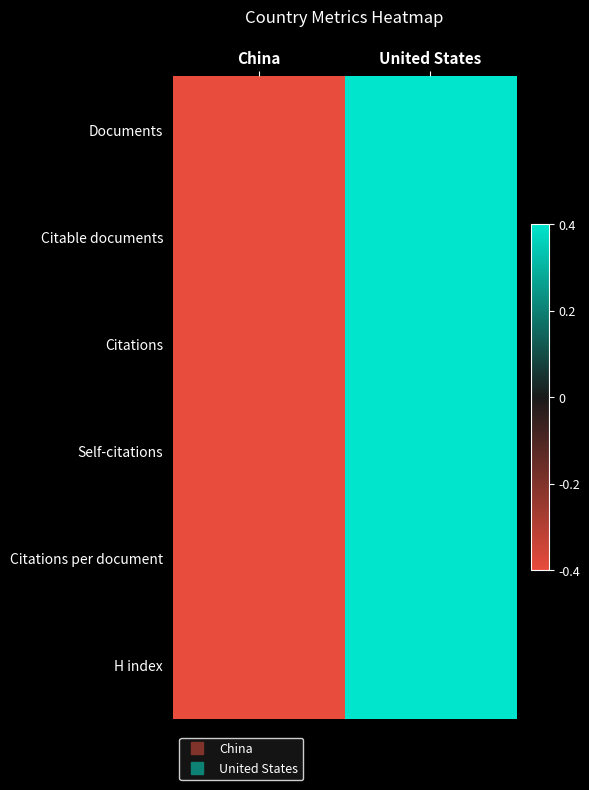

Reading left to right, transcribe all the data shown in this chart.

Documents: China=-1.0	United States=1.0
Citable documents: China=-1.0	United States=1.0
Citations: China=-1.0	United States=1.0
Self-citations: China=-1.0	United States=1.0
Citations per document: China=-1.0	United States=1.0
H index: China=-1.0	United States=1.0